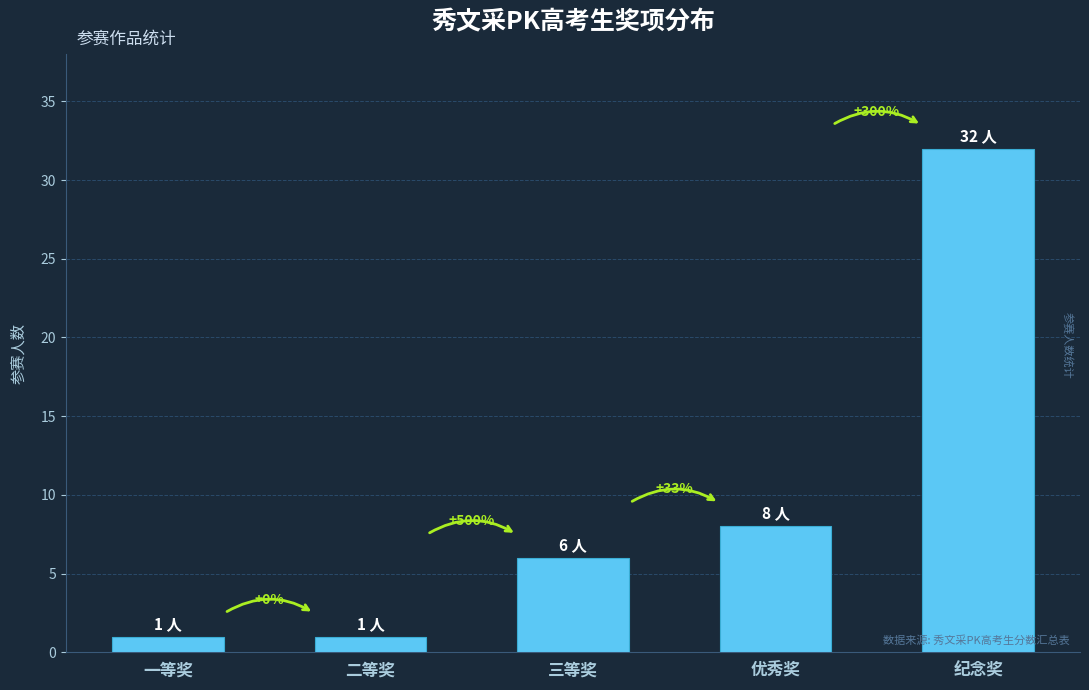

What is the difference between the maximum and minimum values?

31